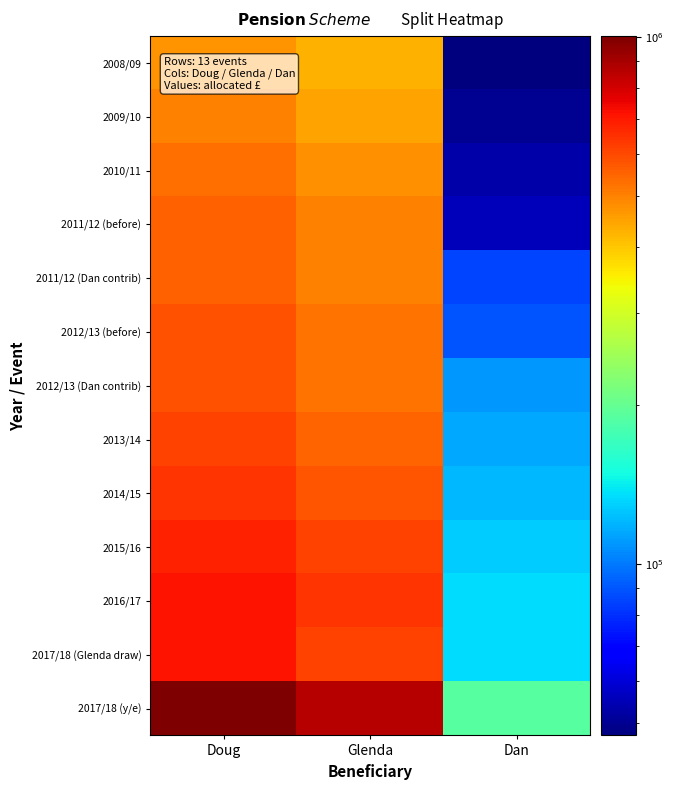

At which category is the sum across all series the highest?

Doug